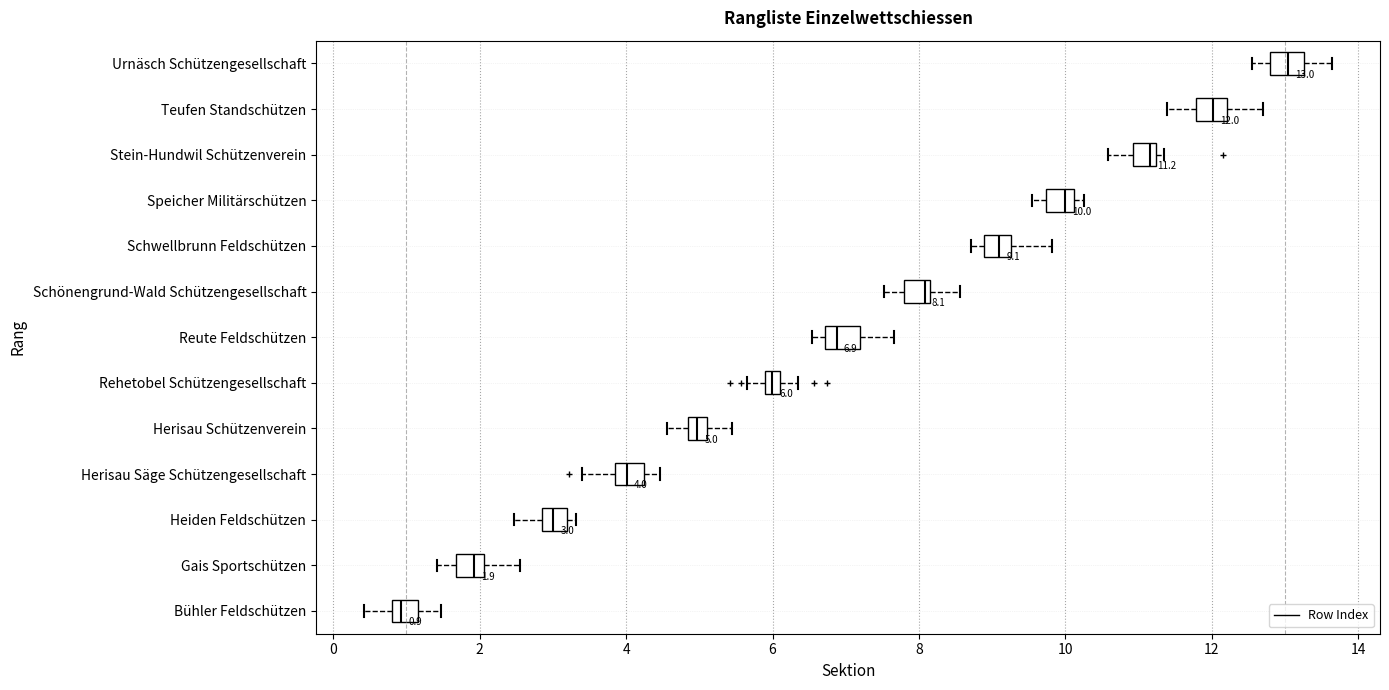

Which box's median line is the furthest to the right?

Urnäsch Schützengesellschaft